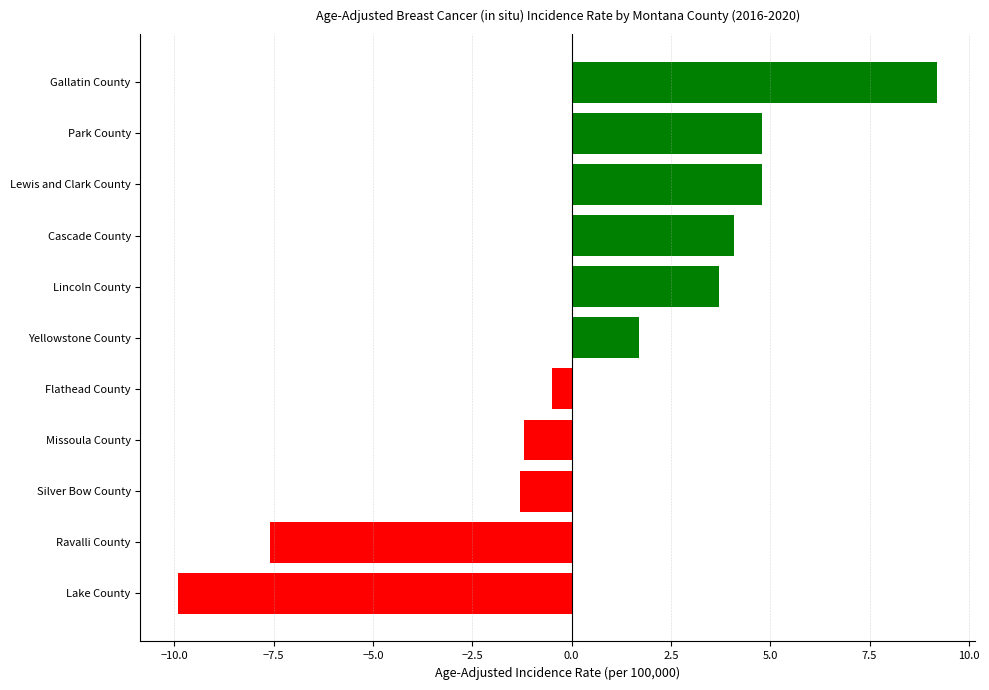

Reading bottom to top, list all the values displayed in this chart.

Lake County=-9.9	Ravalli County=-7.6	Silver Bow County=-1.3	Missoula County=-1.2	Flathead County=-0.5	Yellowstone County=1.7	Lincoln County=3.7	Cascade County=4.1	Lewis and Clark County=4.8	Park County=4.8	Gallatin County=9.2